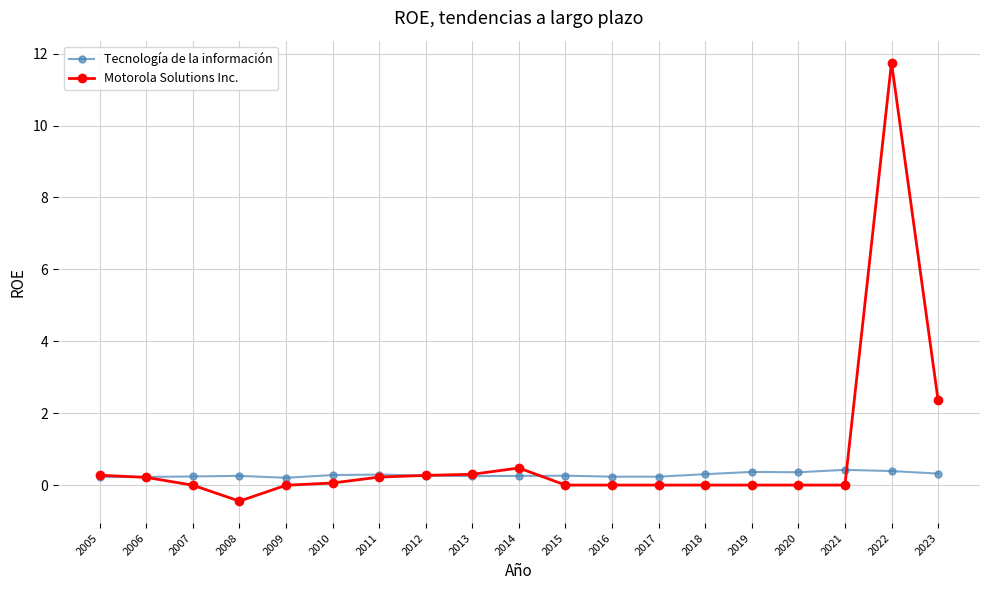

Is the value of Tecnología de la información at 2017 greater than the value of Motorola Solutions Inc. at 2020?

Yes